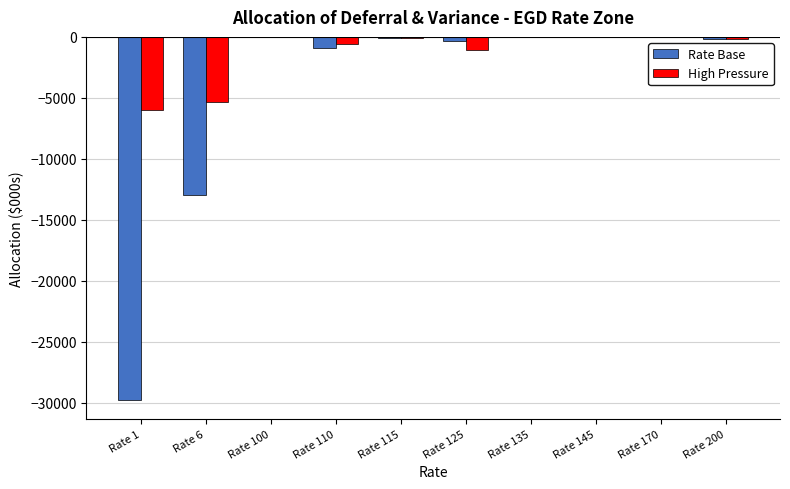

Which series has the largest total across all categories?

High Pressure